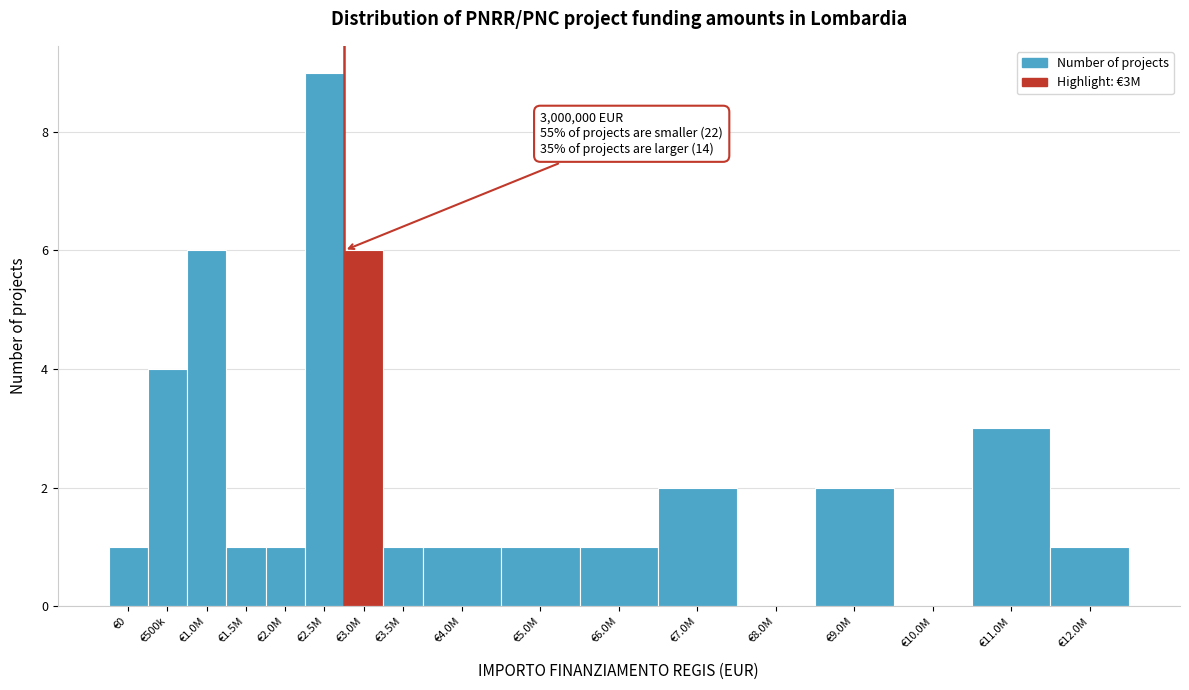

Reading left to right, extract all data points from this chart.

€0=1	€500k=4	€1.0M=6	€1.5M=1	€2.0M=1	€2.5M=9	€3.0M=6	€3.5M=1	€4.0M=1	€5.0M=1	€6.0M=1	€7.0M=2	€8.0M=0	€9.0M=2	€10.0M=0	€11.0M=3	€12.0M=1